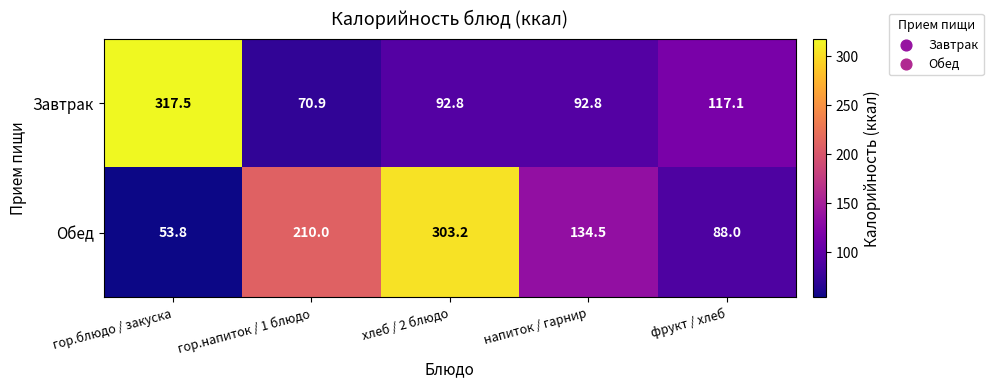

What is the minimum value shown in the chart?

53.8